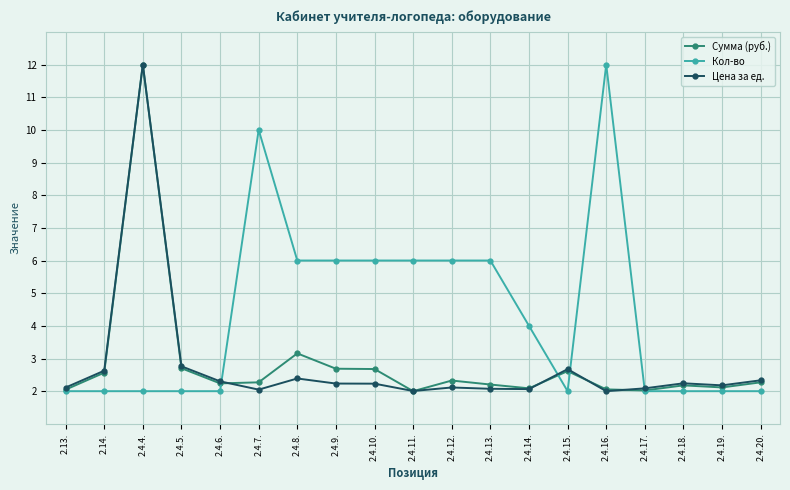

At which category does Цена за ед. reach its first local peak?

2.4.4.